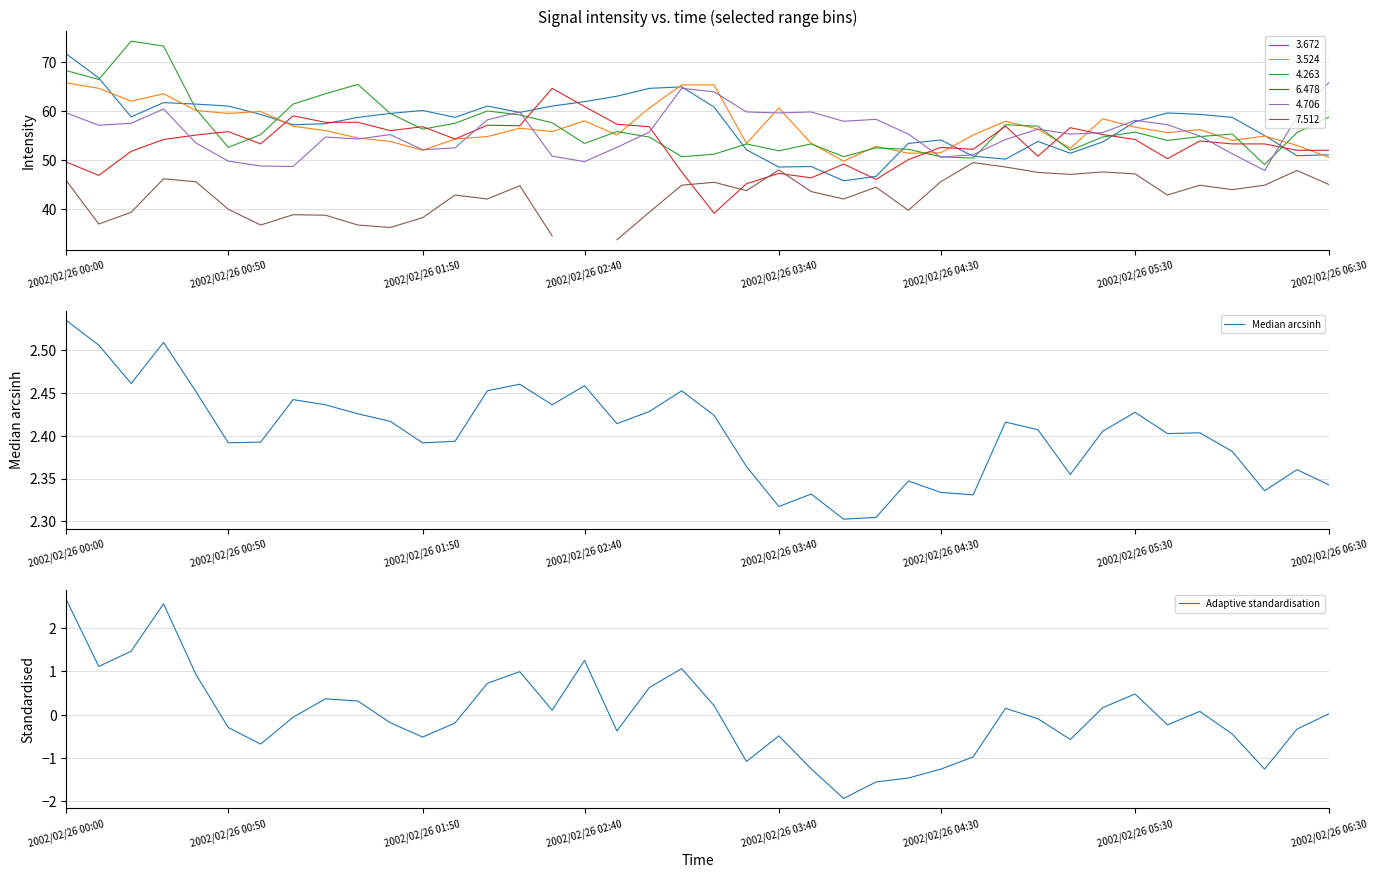

What is the smallest value displayed?

-1.9